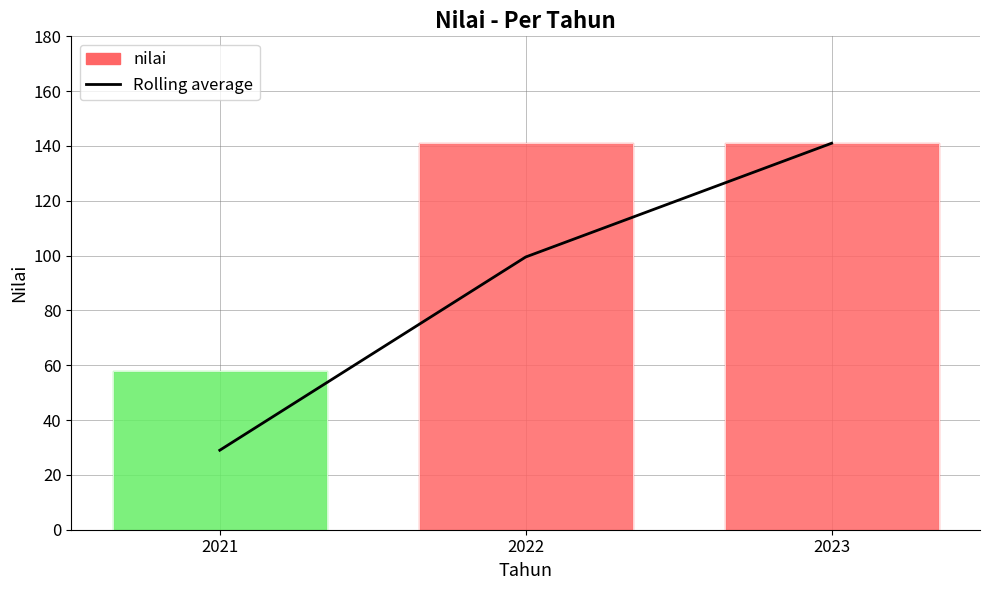

List the labels in order of value, largest first.

2023, 2022, 2021